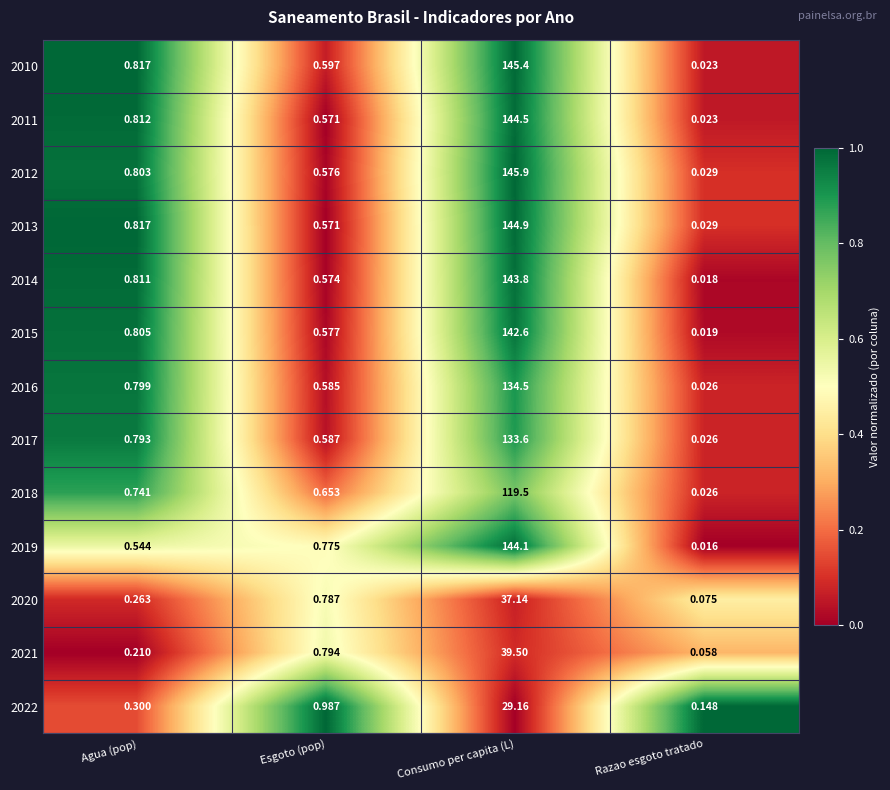

Count the number of data series in this chart.

13